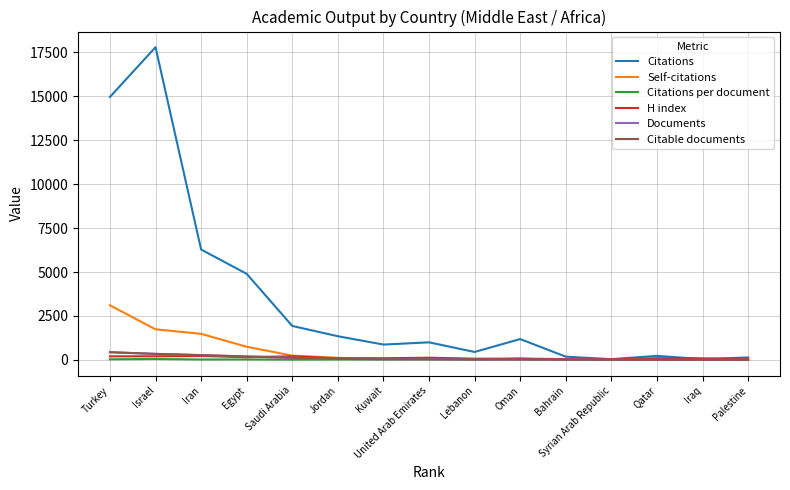

The value of Citations at Saudi Arabia is 3147.3. True or false?

False